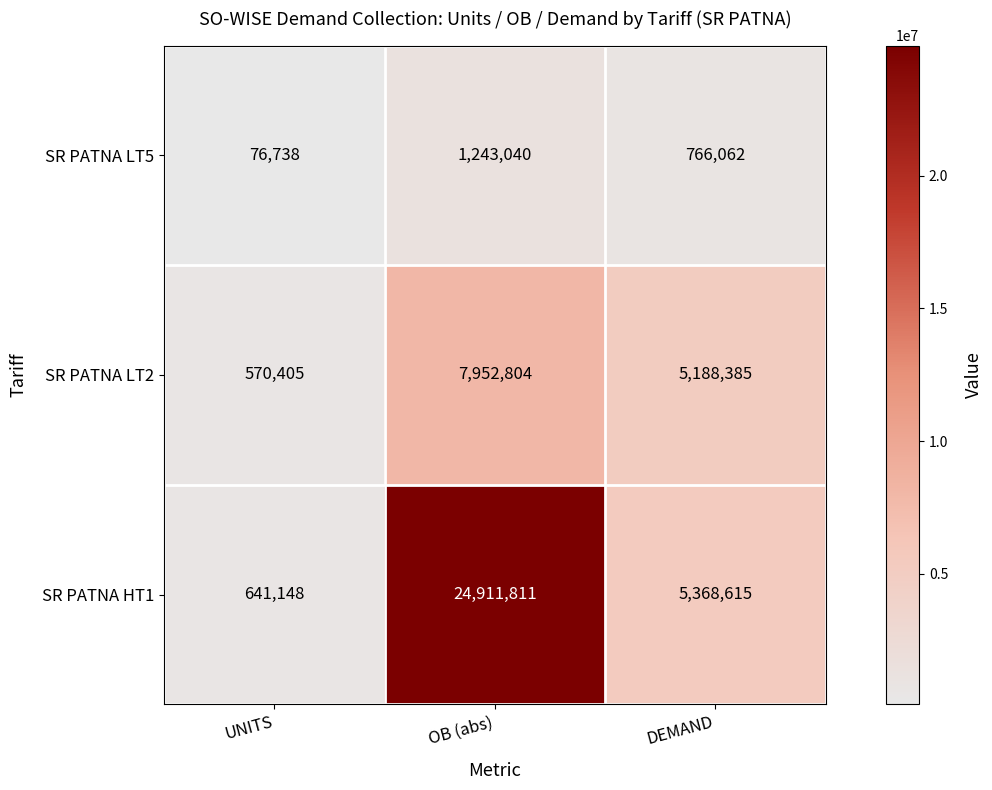

What is the difference between the second highest and minimum values in the SR PATNA LT5 series?

689324